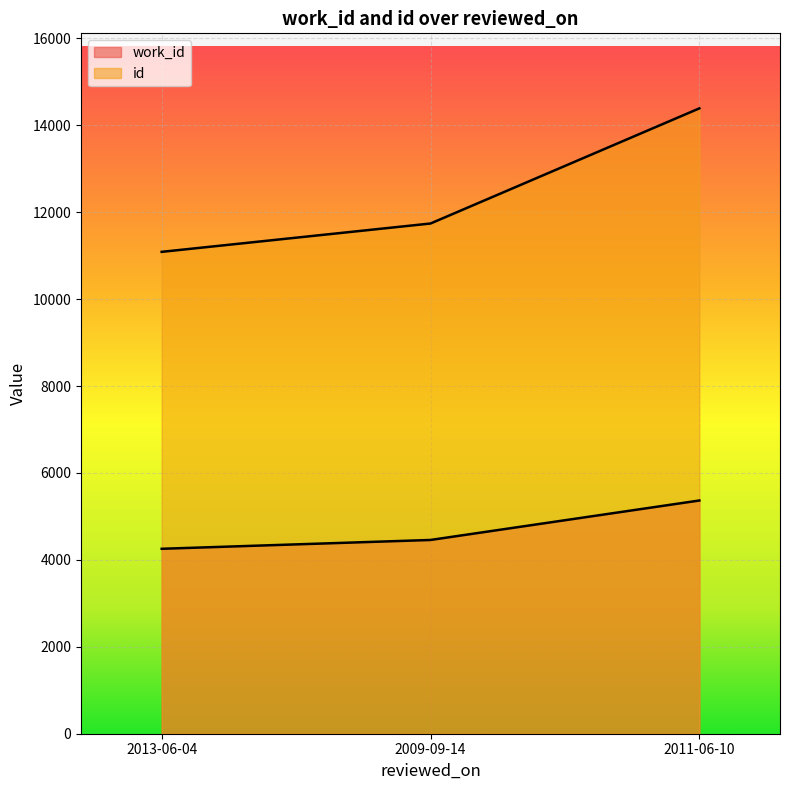

What is the approximate value of id at 2009-09-14, to the nearest 50?

11750